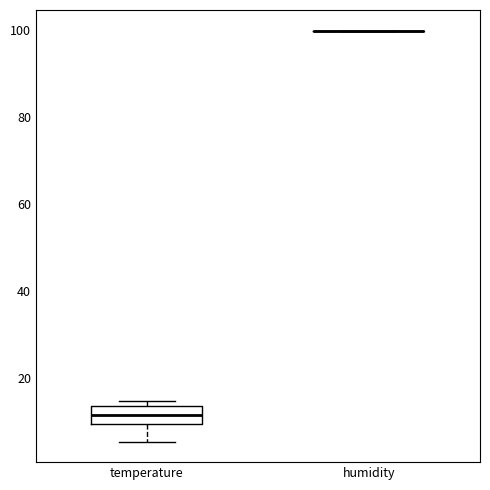

Reading left to right, transcribe this box plot: for each box, give where its median line is, the range the box spans, and where its two whiskers end, as read against the y-axis. The values are not printed on the chart, so give them approximately, as read against the axis.

temperature: median 12, box 10 to 14, whiskers 6 to 14 (just above the box's upper edge)
humidity: box collapsed to a line at 100, whiskers 100 to 100